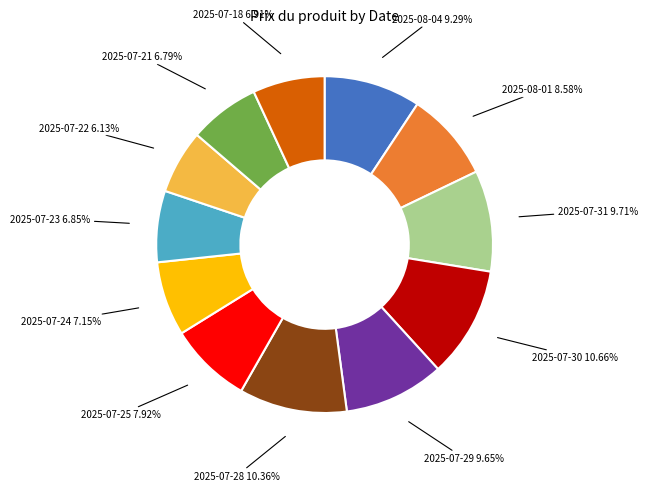

What percentage is NOT represented by 2025-07-28?

89.6%